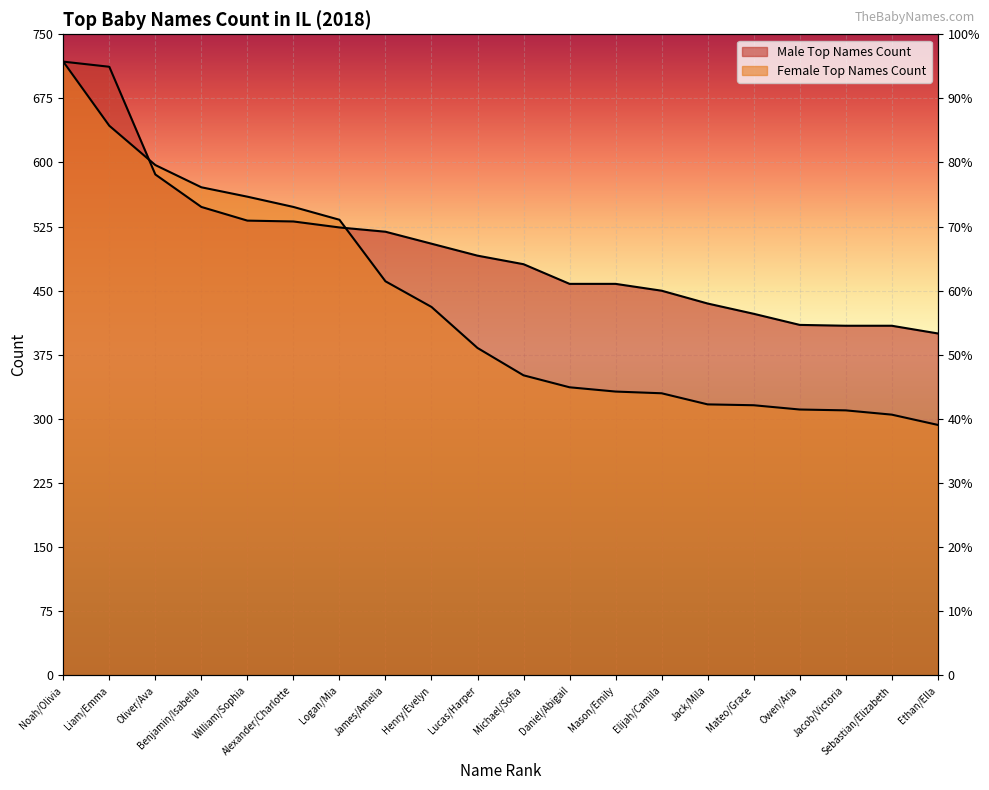

At which label does Male Top Names Count first exceed 491?

Noah/Olivia